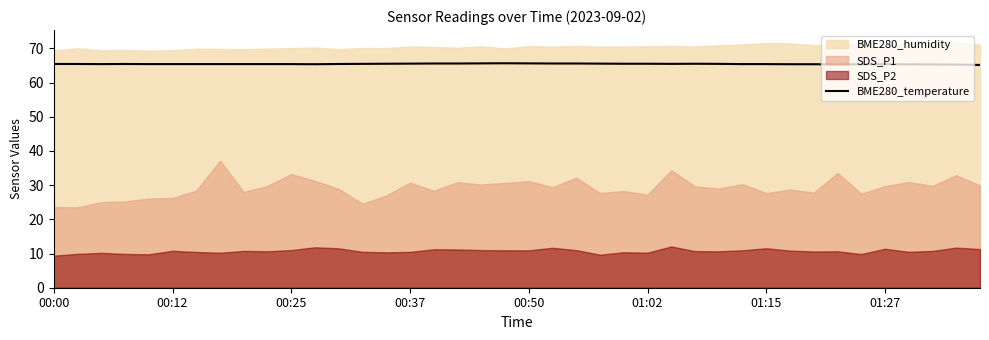

What is the value of the 34th point from the left?

65.3